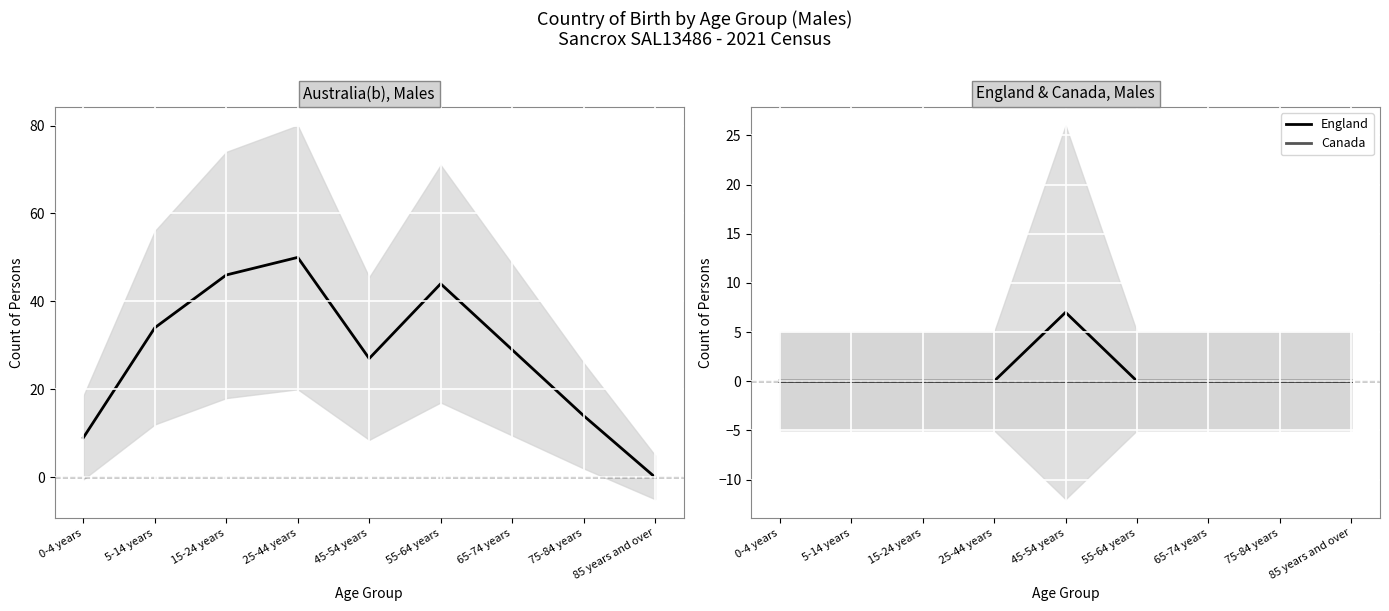

Count the number of categories in the chart.

9